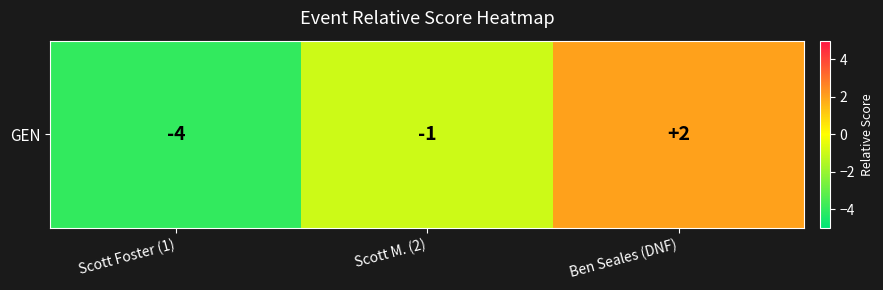

Rank the categories by value from lowest to highest.

Scott Foster (1), Scott M. (2), Ben Seales (DNF)